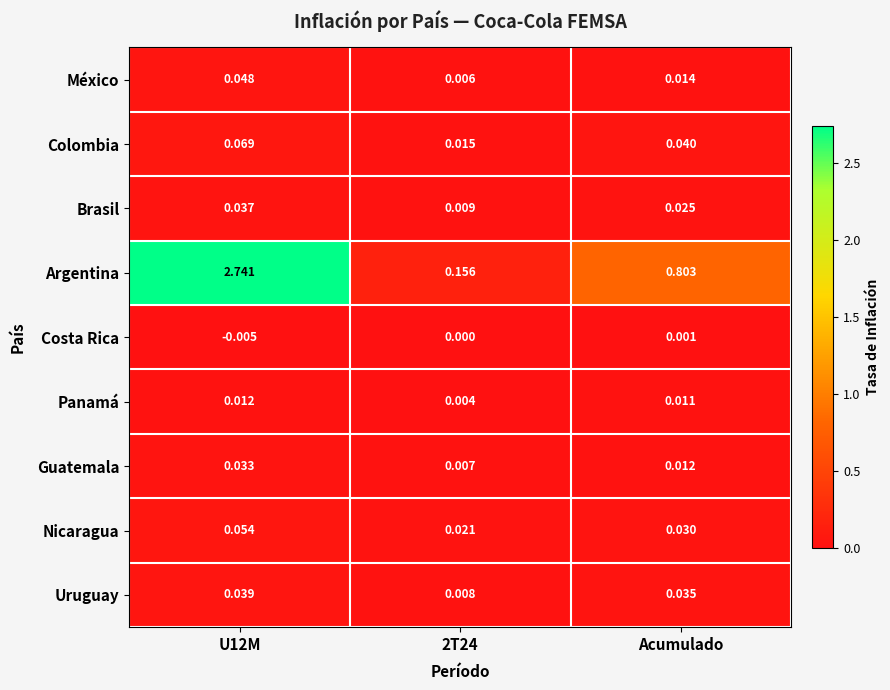

Is the value of Guatemala at U12M greater than the value of Uruguay at Acumulado?

No